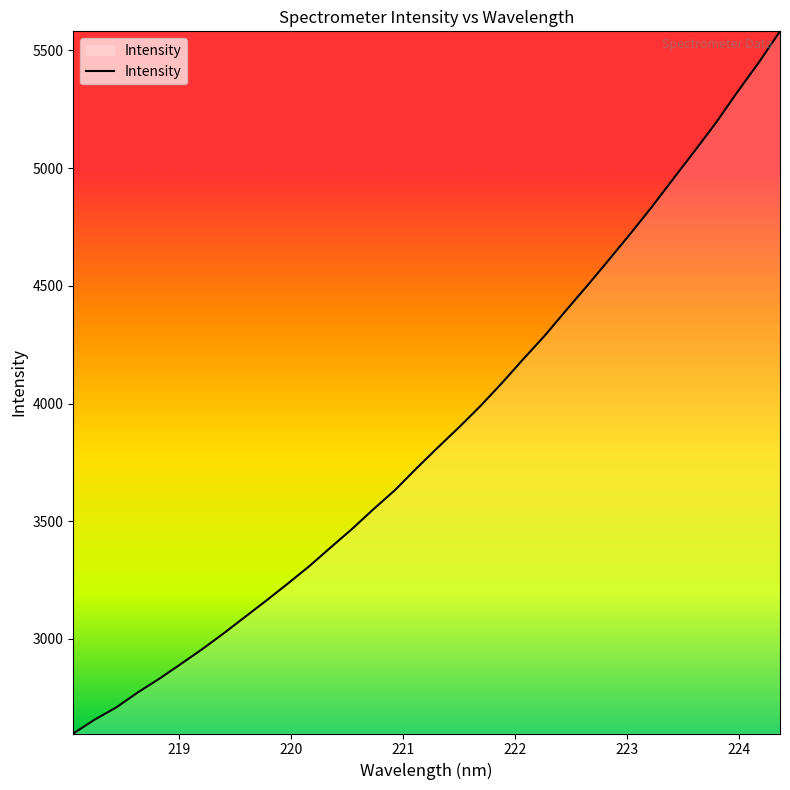

Count the number of data series in this chart.

1